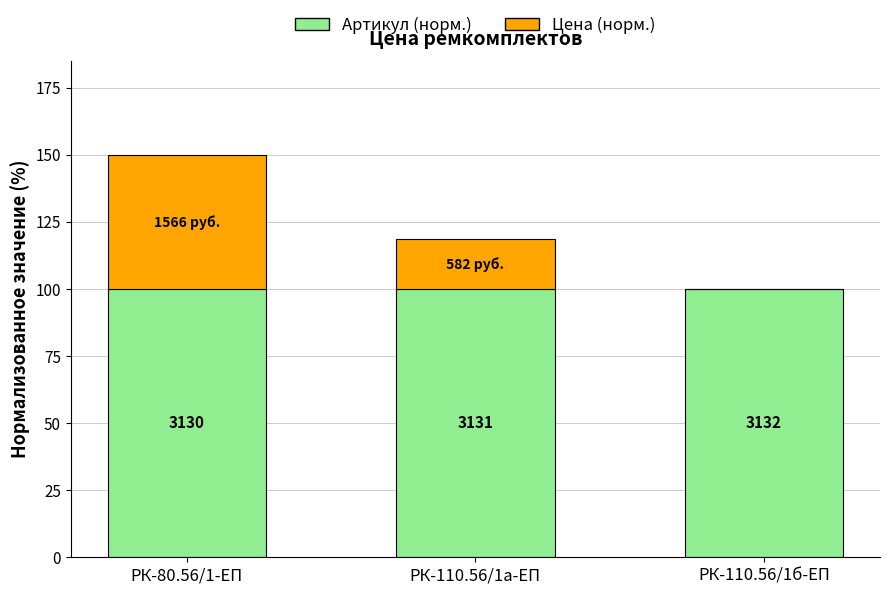

What are all the series names shown in the legend?

Артикул (норм.), Цена (норм.)